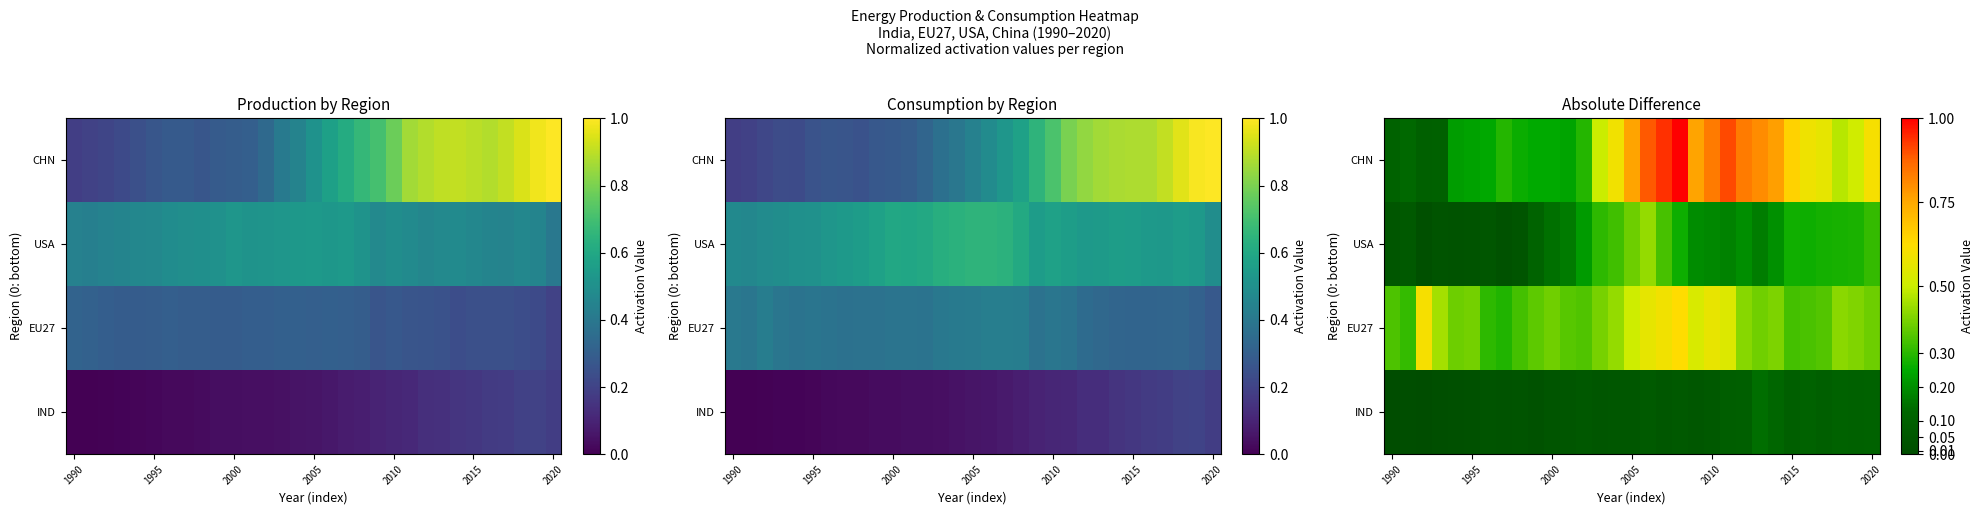

What is the spread (max minus min) of values at 7?

0.3